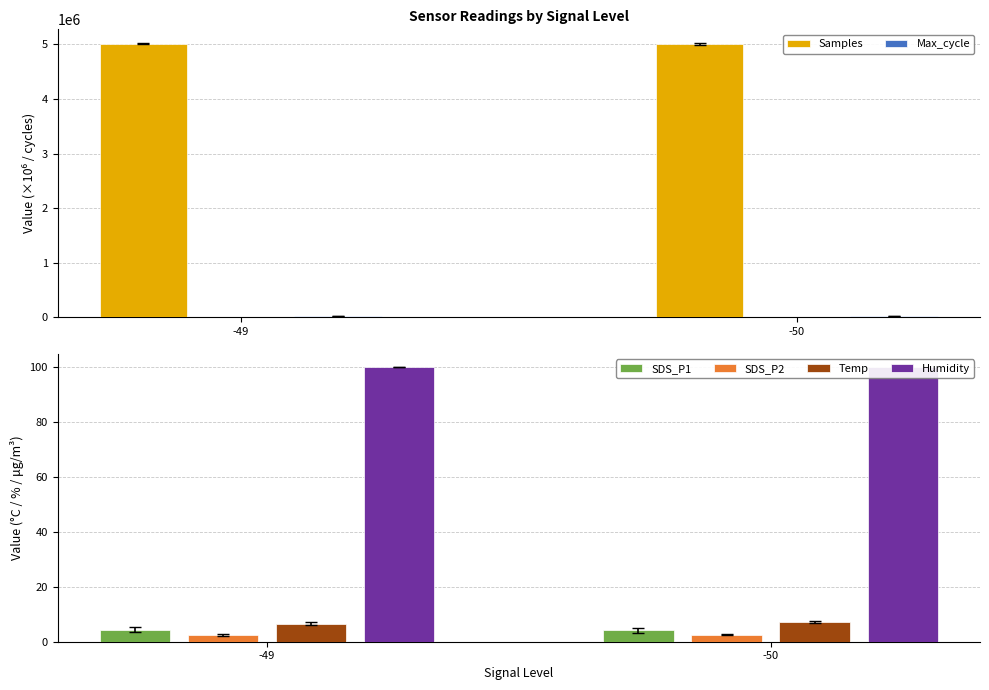

Which series has the largest range (max minus min)?

Samples